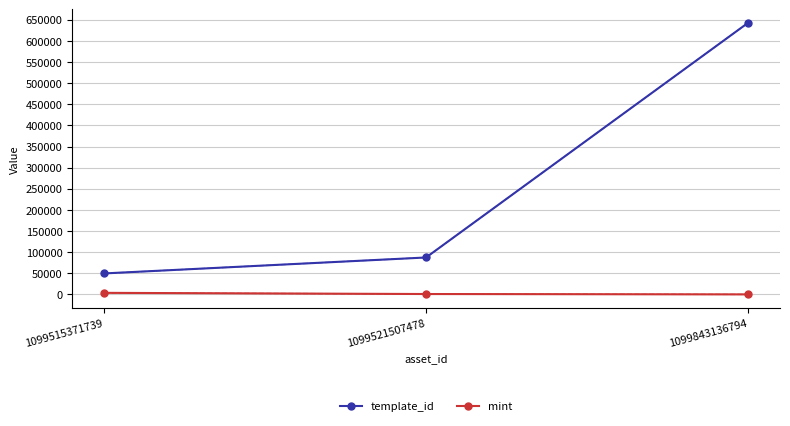

Which series has the largest total across all categories?

template_id